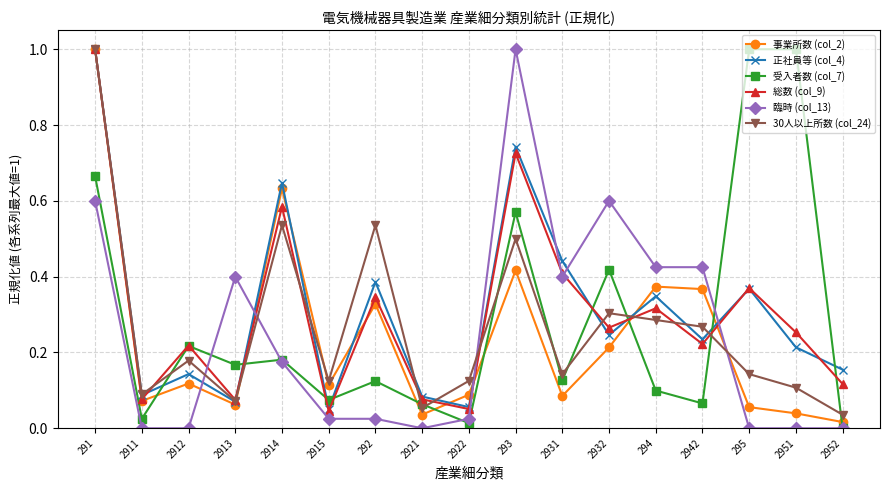

What is the maximum value for 受入者数 (col_7)?

1.0